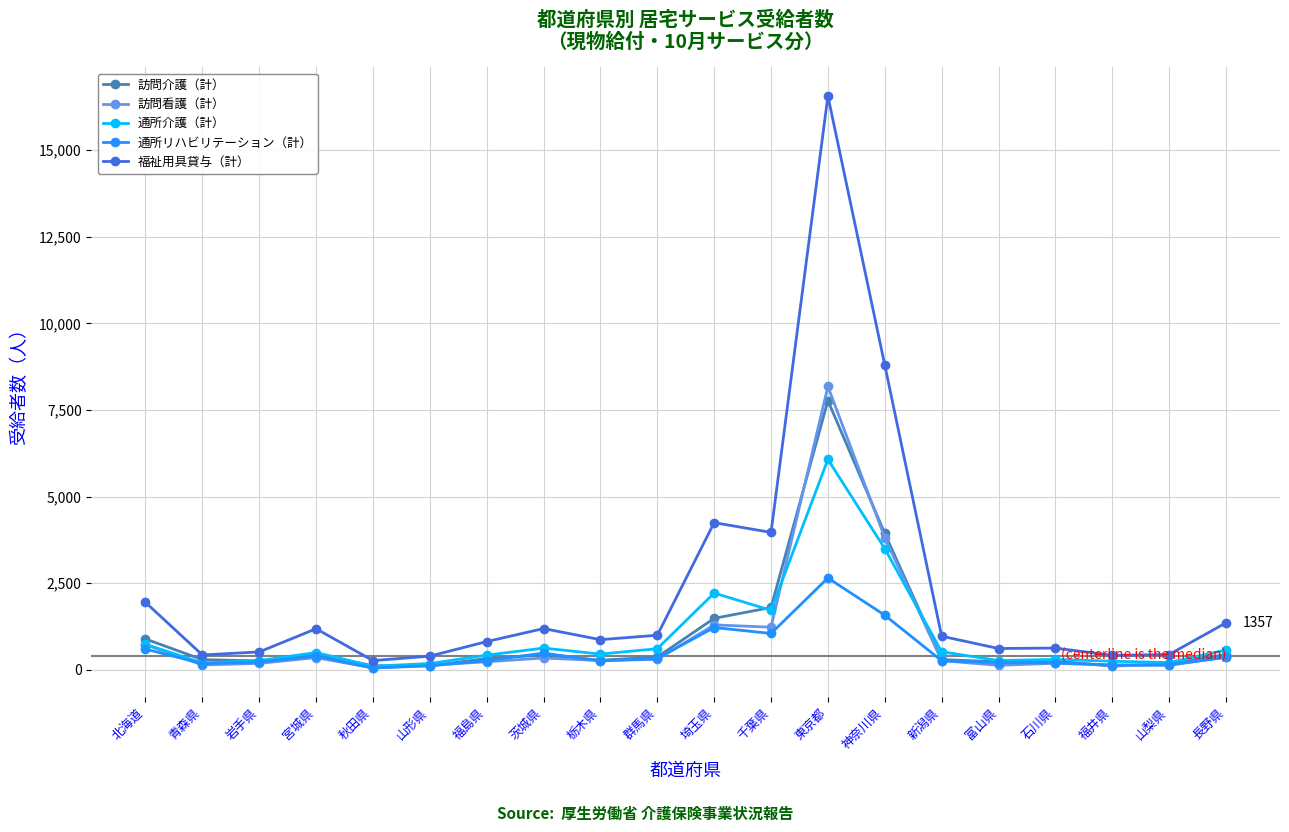

At which category is the sum across all series the highest?

東京都